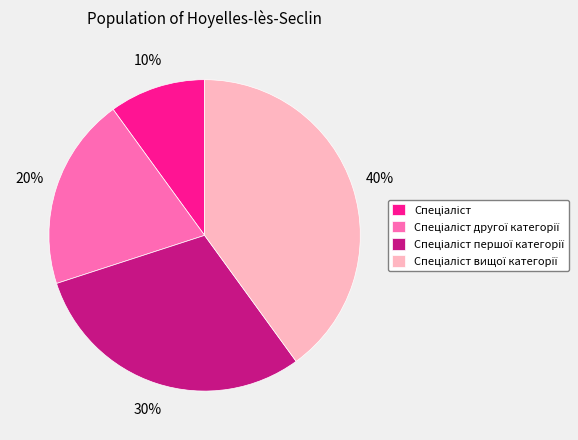

To the nearest percent, what is the difference between the largest and smallest slice percentages?

30%